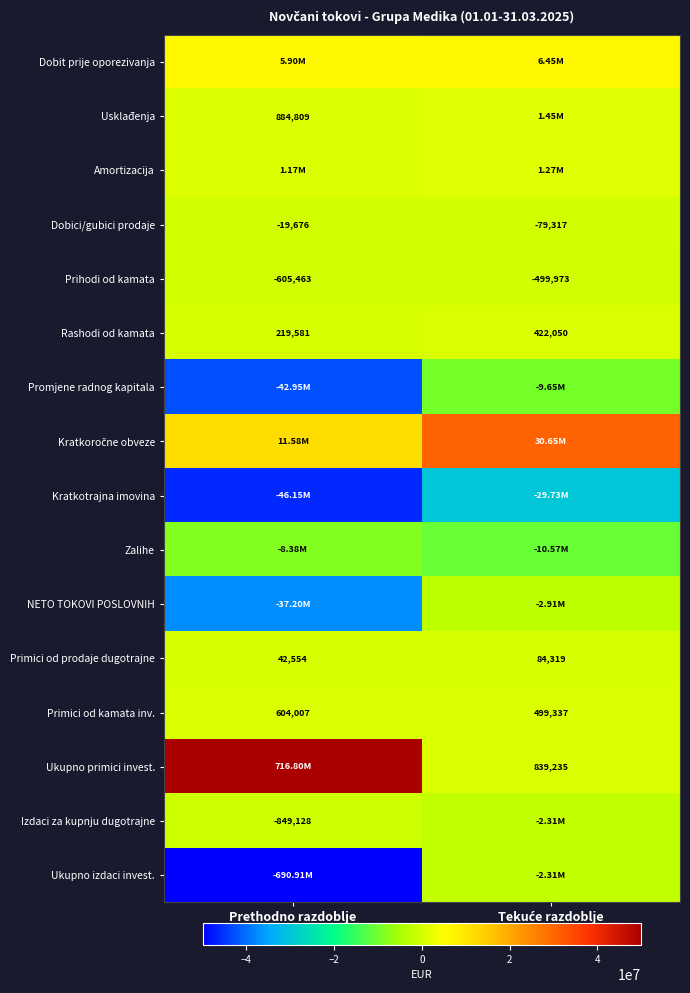

What is the sum of all Primici od kamata inv. values?

1103344